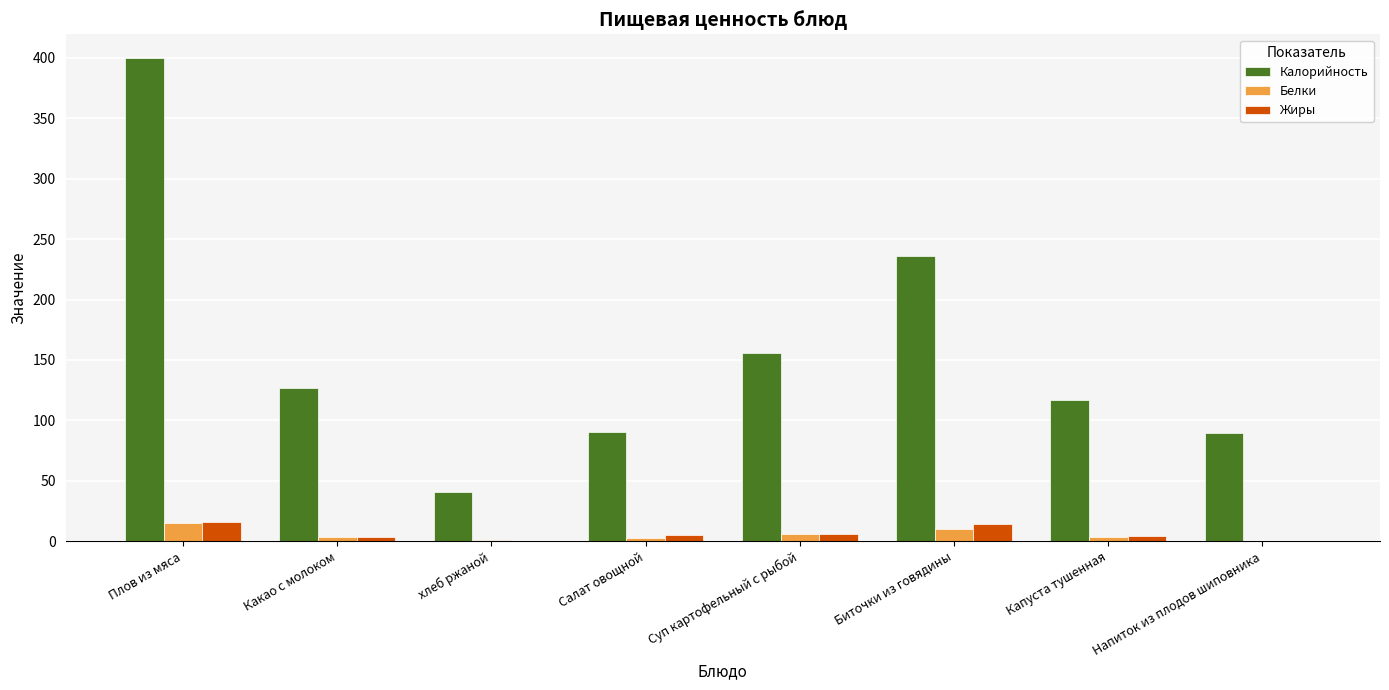

What are all the series names shown in the legend?

Калорийность, Белки, Жиры